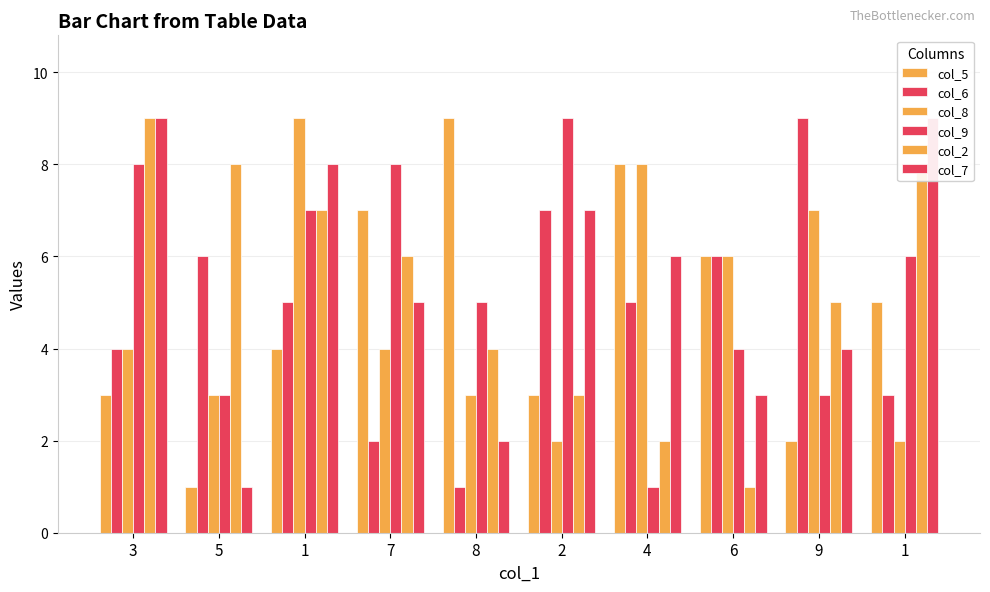

Which has a higher value, 1 or 8?

8